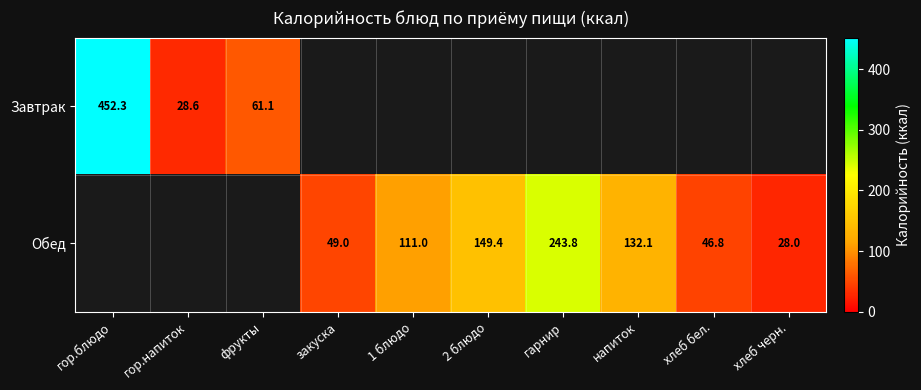

What is the sum of the Обед values at напиток and хлеб черн.?

160.1